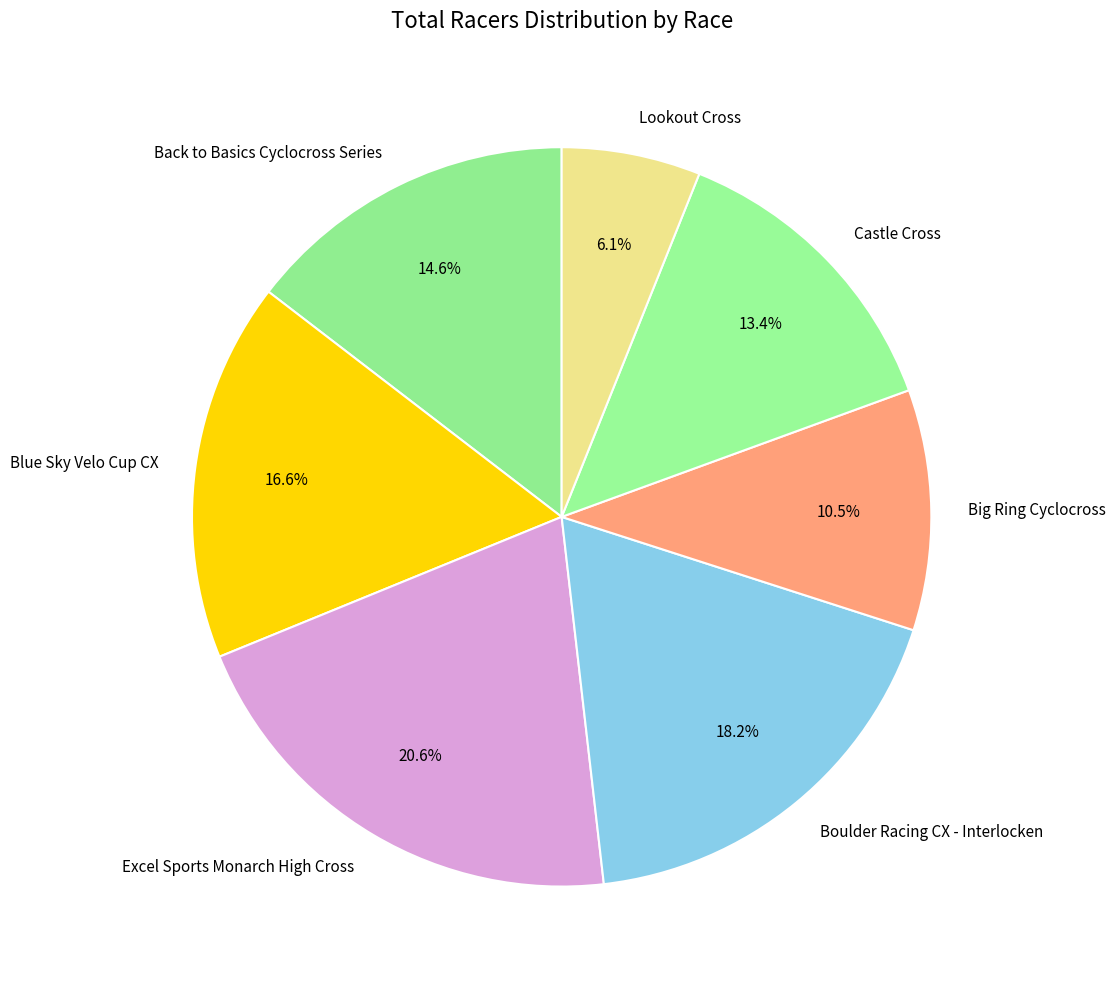

Count the number of slices in the pie.

7